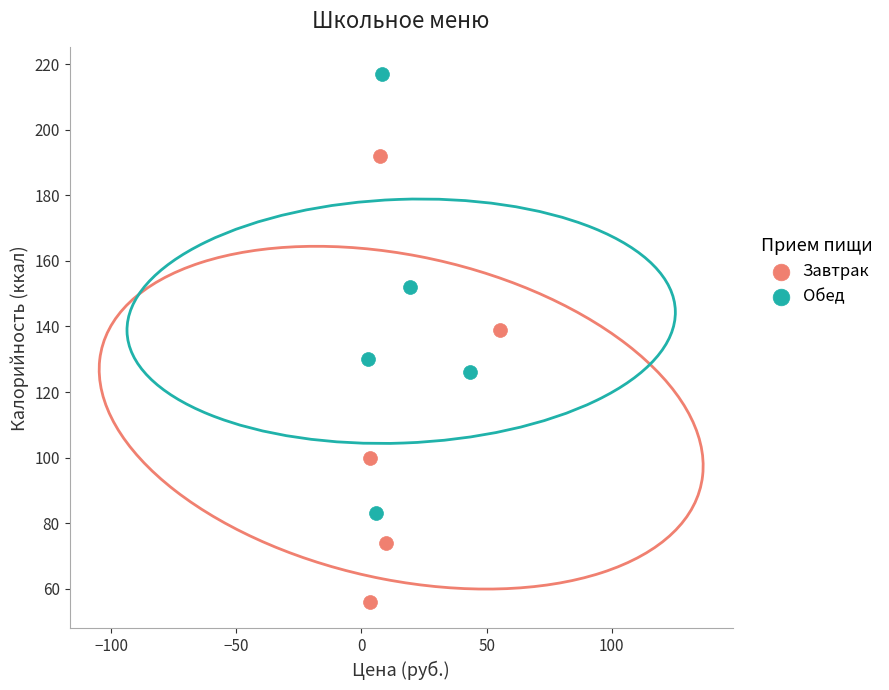

Which series has the widest spread of Y values?

Завтрак